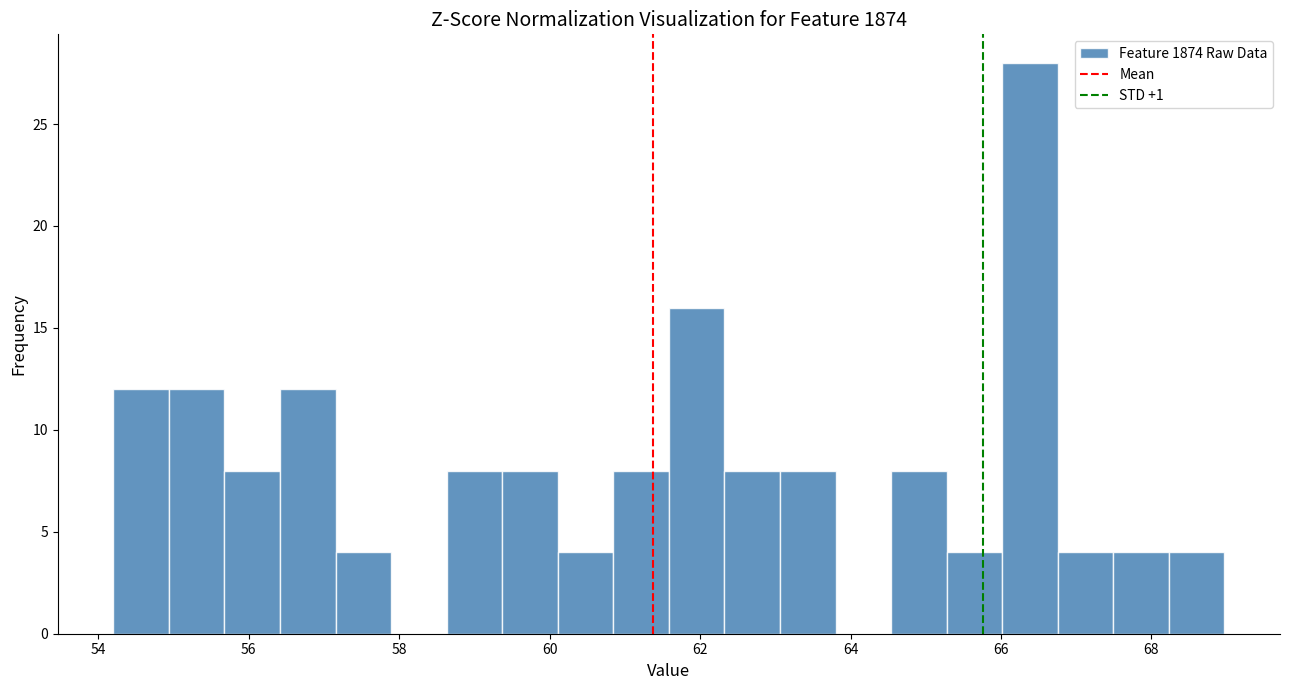

Around what value on the x-axis is the tallest bar? Give the approximate position of its centre, as read against the axis.

66.4